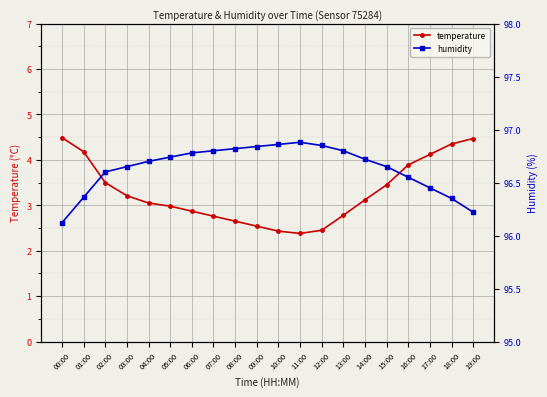

What are all the series names shown in the legend?

temperature, humidity